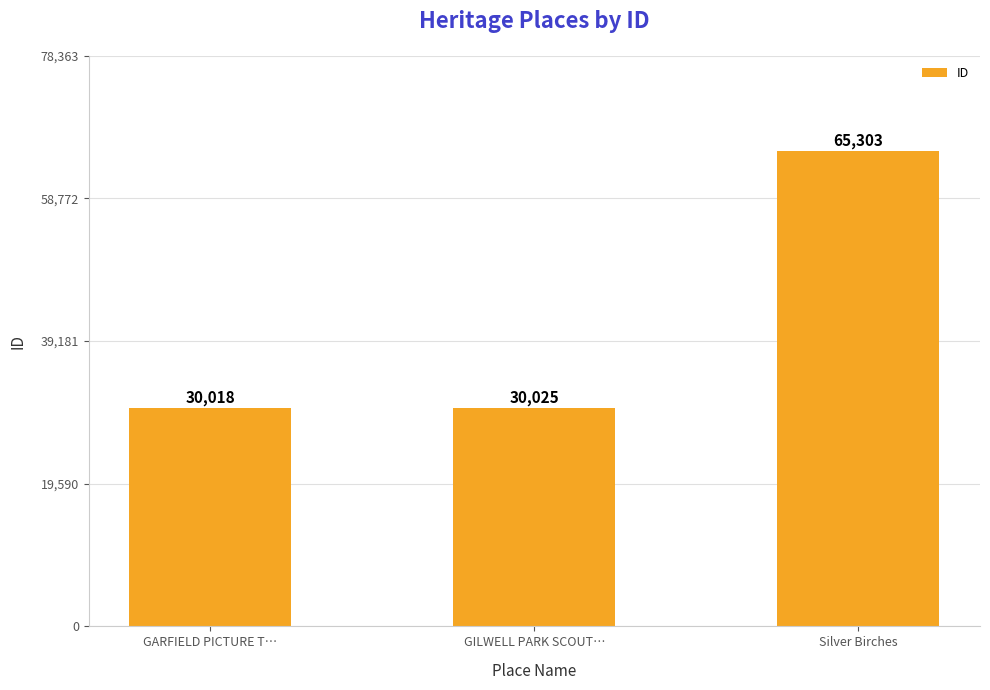

Are the bars horizontal?

No